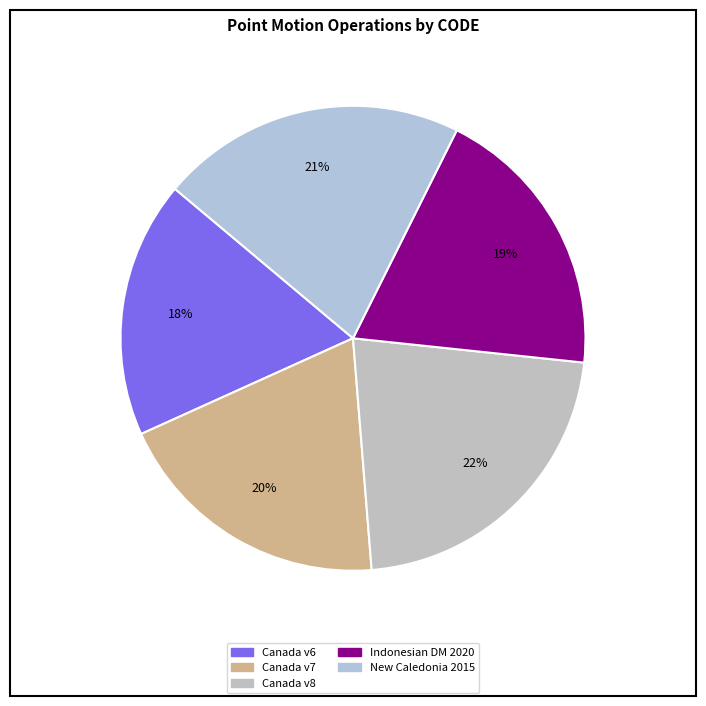

Is there any slice that represents more than half of the pie?

No